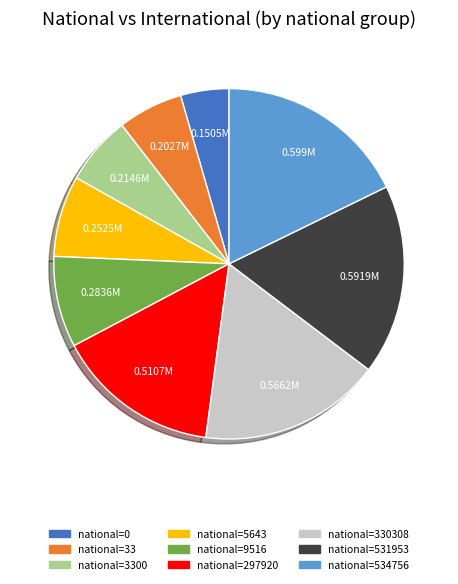

Does any single category account for the majority?

No